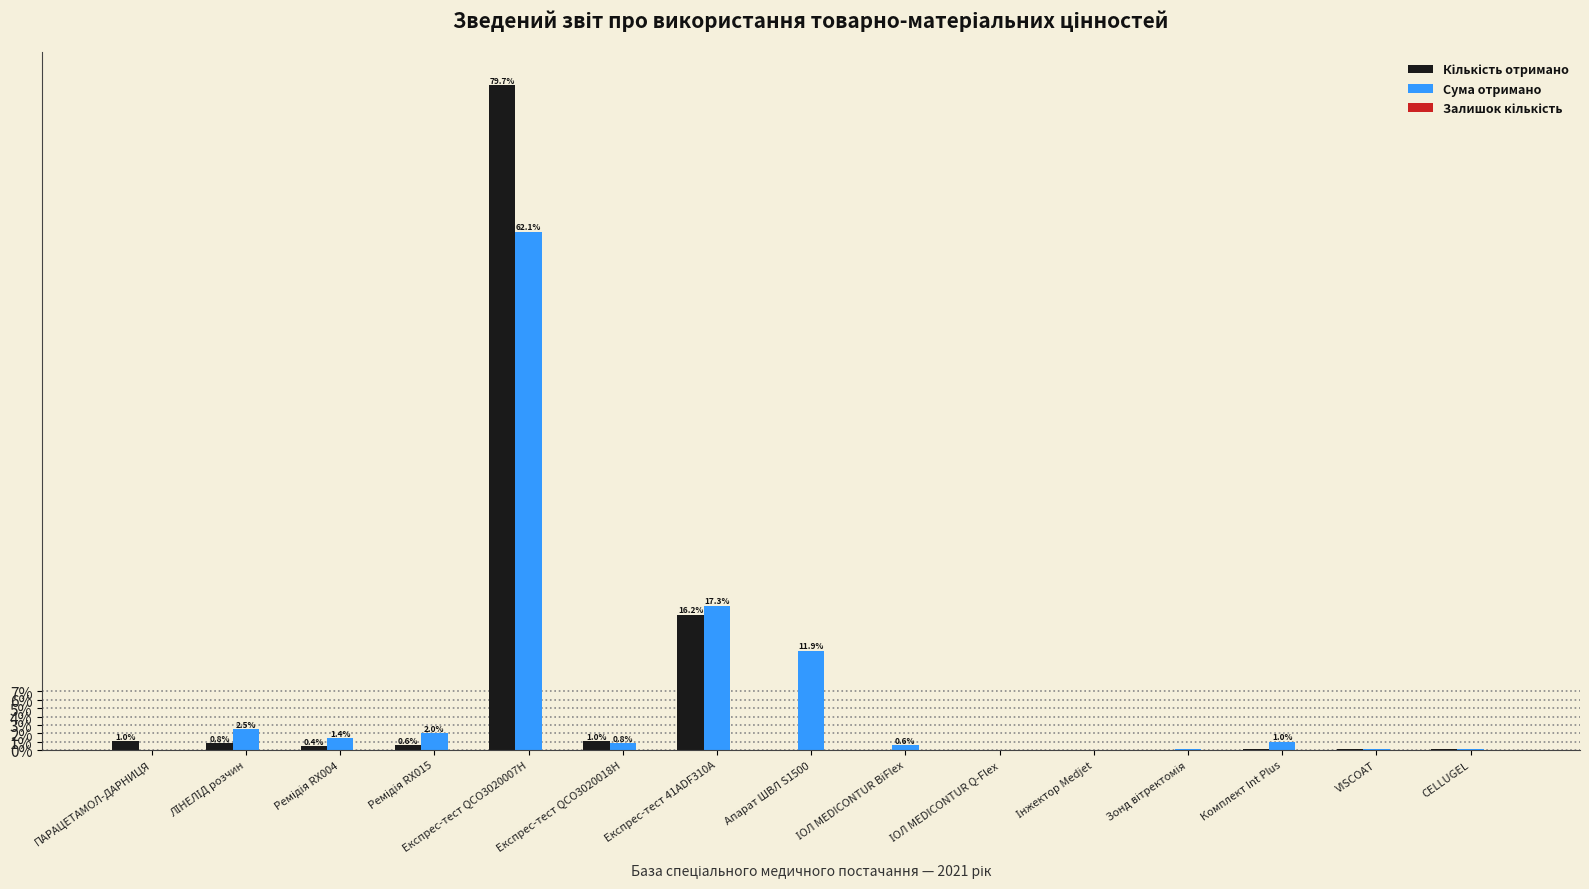

At which category is the sum across all series the highest?

Експрес-тест QCO3020007H